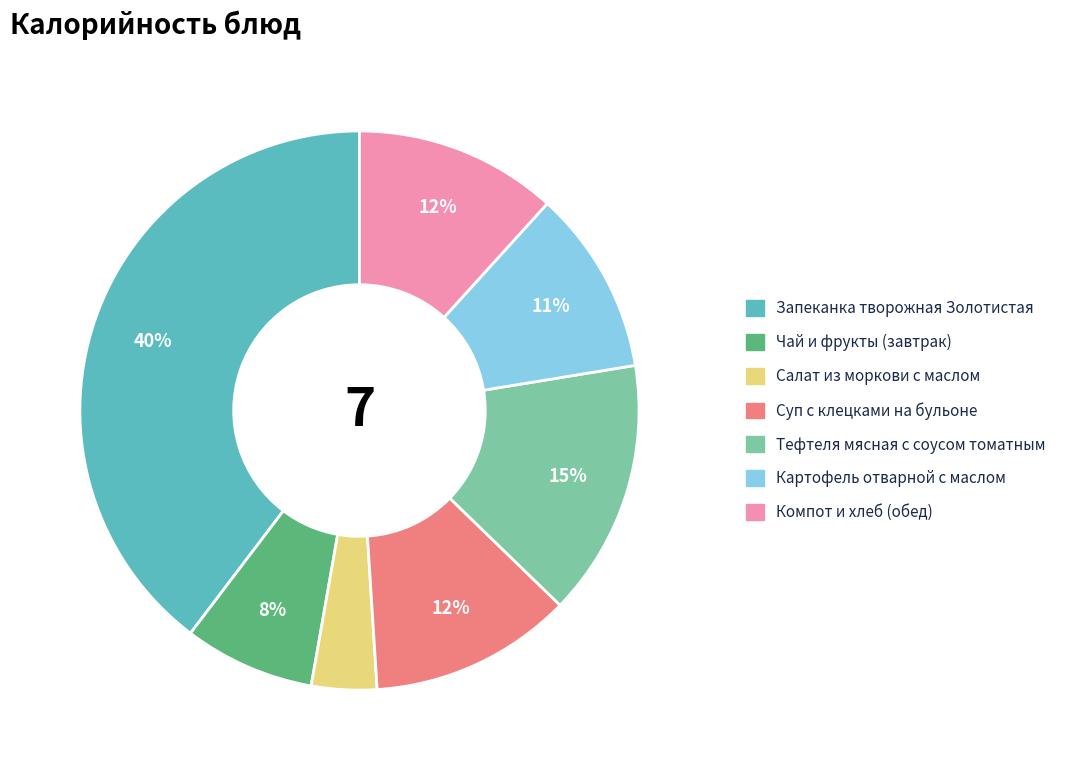

To the nearest percent, what is the average slice percentage?

14%